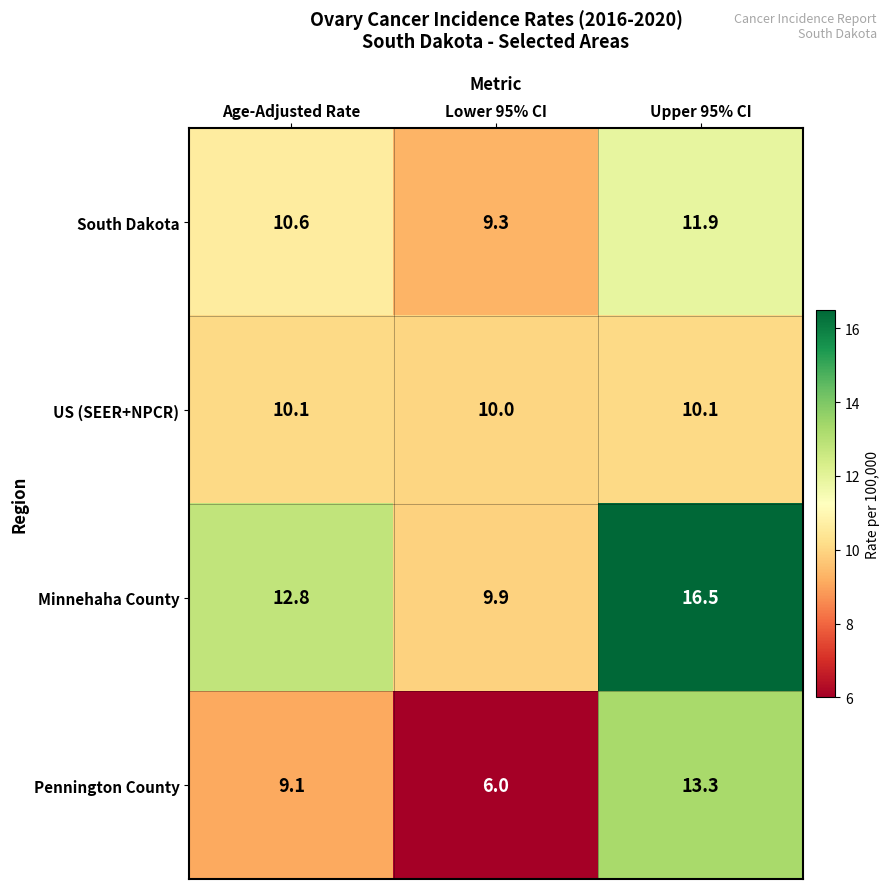

Rank the series by their maximum value, from highest to lowest.

Minnehaha County, Pennington County, South Dakota, US (SEER+NPCR)